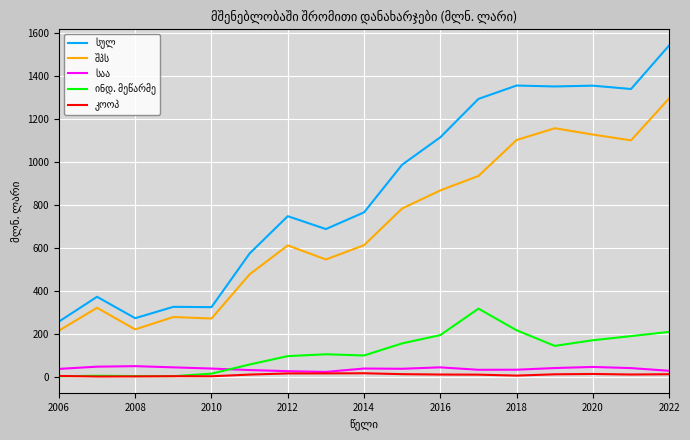

What is the greatest value displayed?

1543.6